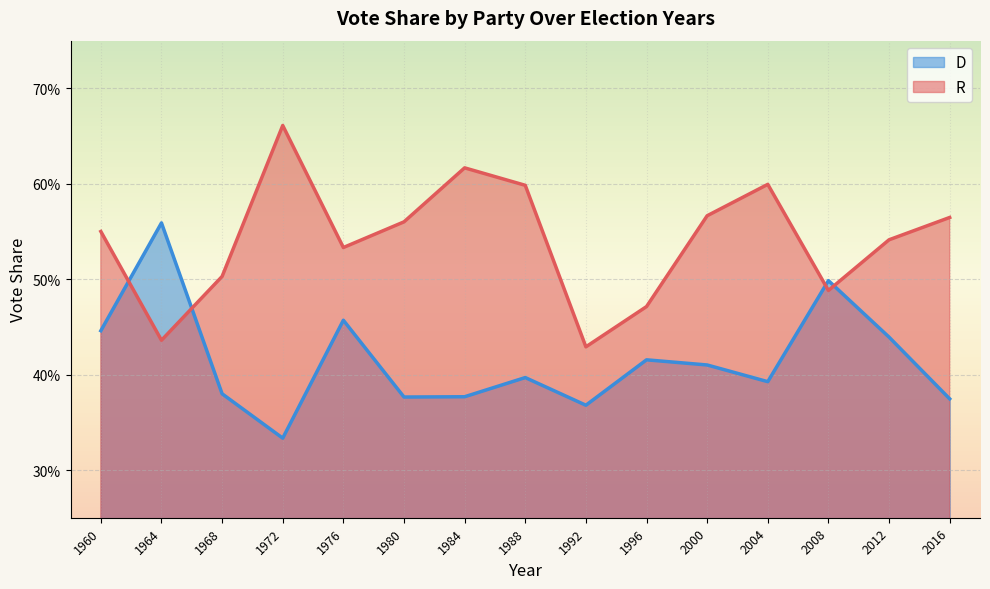

Between which two adjacent categories do D and R first intersect?

1960 and 1964